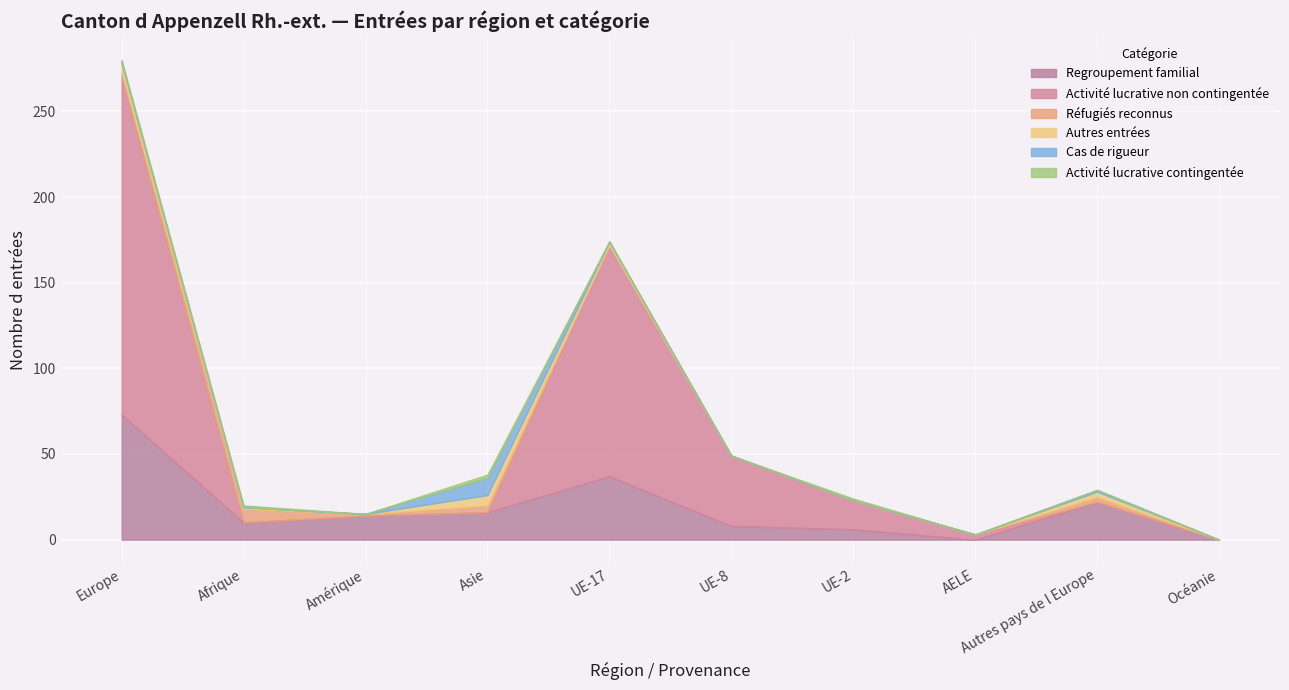

At which label does Autres entrées reach its peak?

Asie